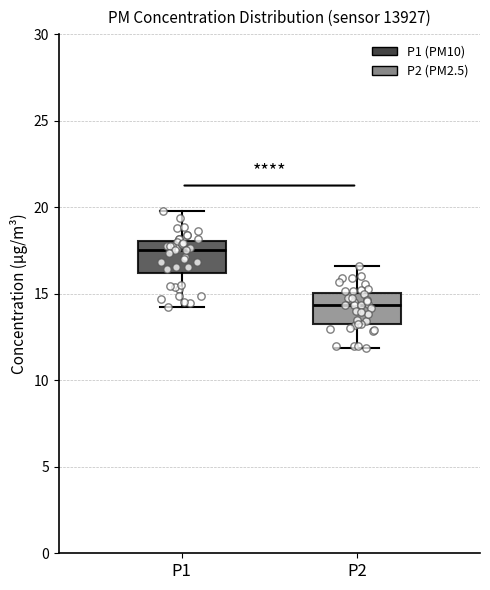

Reading left to right, transcribe this box plot: for each box, give where its median line is, the range the box spans, and where its two whiskers end, as read against the y-axis. The values are not printed on the chart, so give them approximately, as read against the axis.

P1: median 17.5, box 16.0 to 18.0, whiskers 14.5 to 20.0
P2: median 14.5, box 13.5 to 15.0, whiskers 12.0 to 16.5